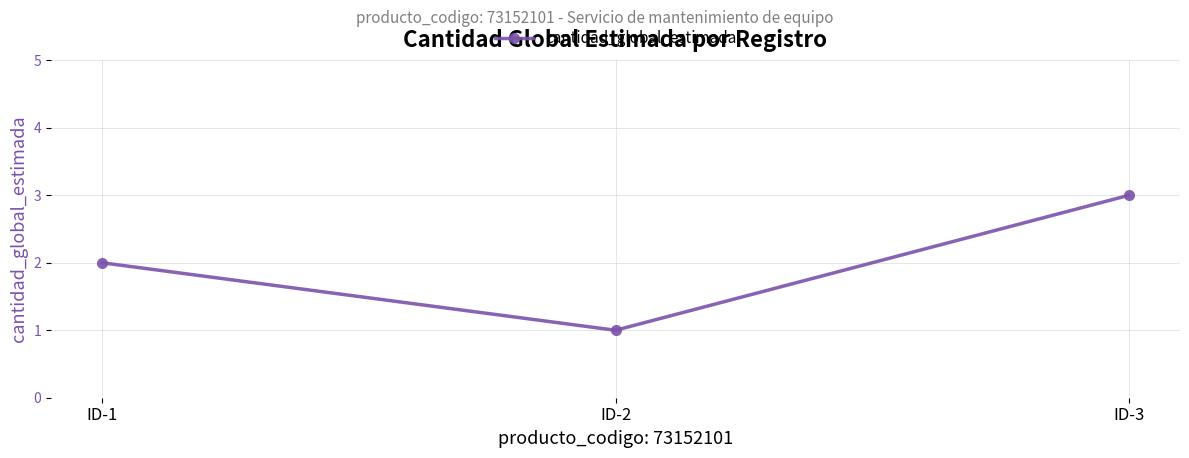

What is the sum of the values at ID-2 and ID-1?

3